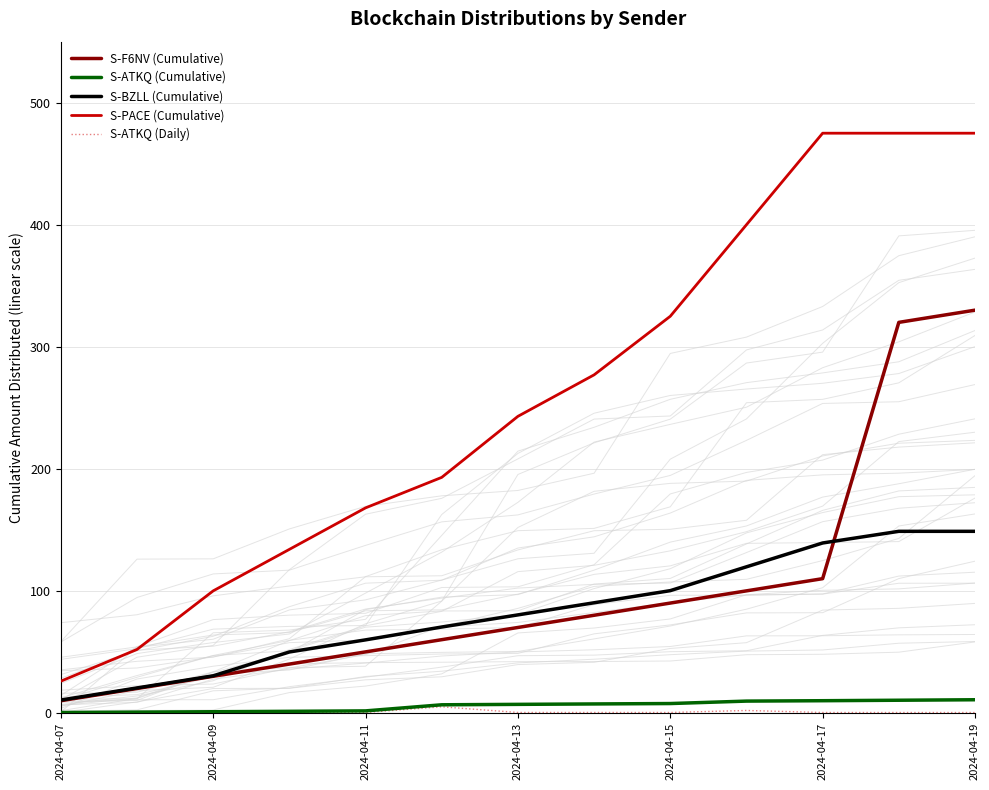

Reading right to left, transcribe all the data shown in this chart.

S-F6NV (Cumulative): 330.0	320.0	110.0	100.0	90.0	80.0	70.0	60.0	50.0	40.0	30.0	20.0	10.0
S-ATKQ (Cumulative): 10.8	10.4	10.0	9.7	7.7	7.3	7.0	6.7	1.6	1.3	1.0	0.6	0.3
S-BZLL (Cumulative): 148.8	148.8	139.2	119.7	100.2	90.2	80.3	70.4	59.9	49.9	30.4	20.5	10.5
S-PACE (Cumulative): 475.0	475.0	475.0	400.0	325.0	277.0	243.0	193.0	168.0	134.0	100.0	52.0	26.0
S-ATKQ (Daily): 0.3	0.3	0.3	2.0	0.3	0.3	0.3	5.0	0.4	0.4	0.4	0.4	0.4